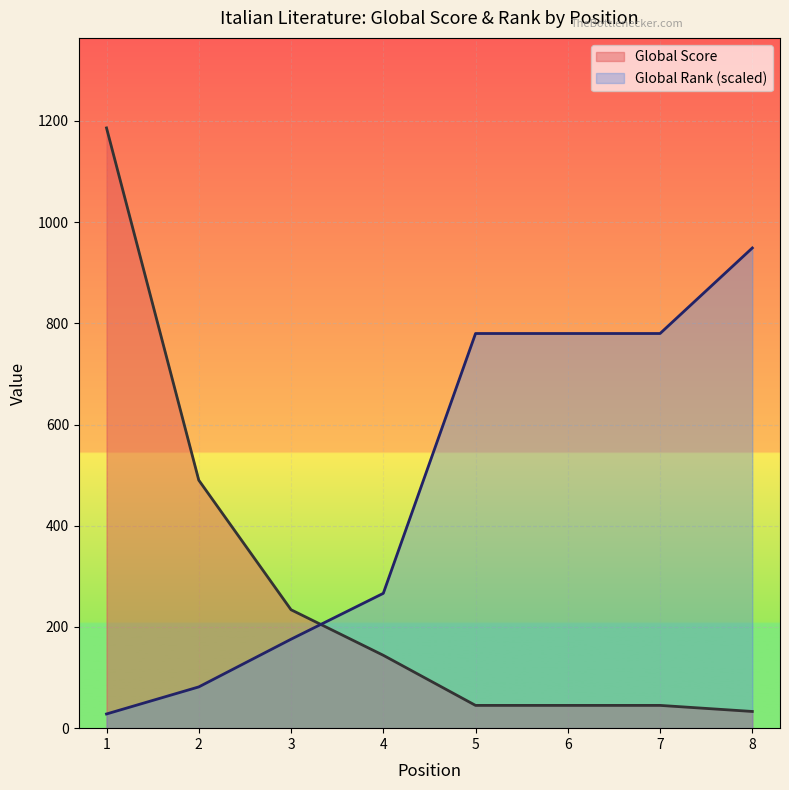

Which category has the lowest value across all series?

1